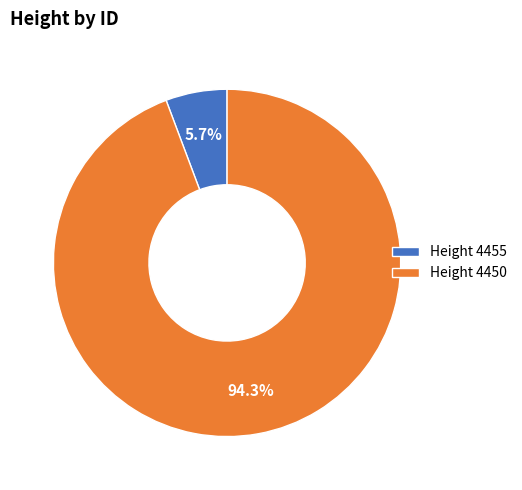

Rank the categories by value from highest to lowest.

Height 4450, Height 4455